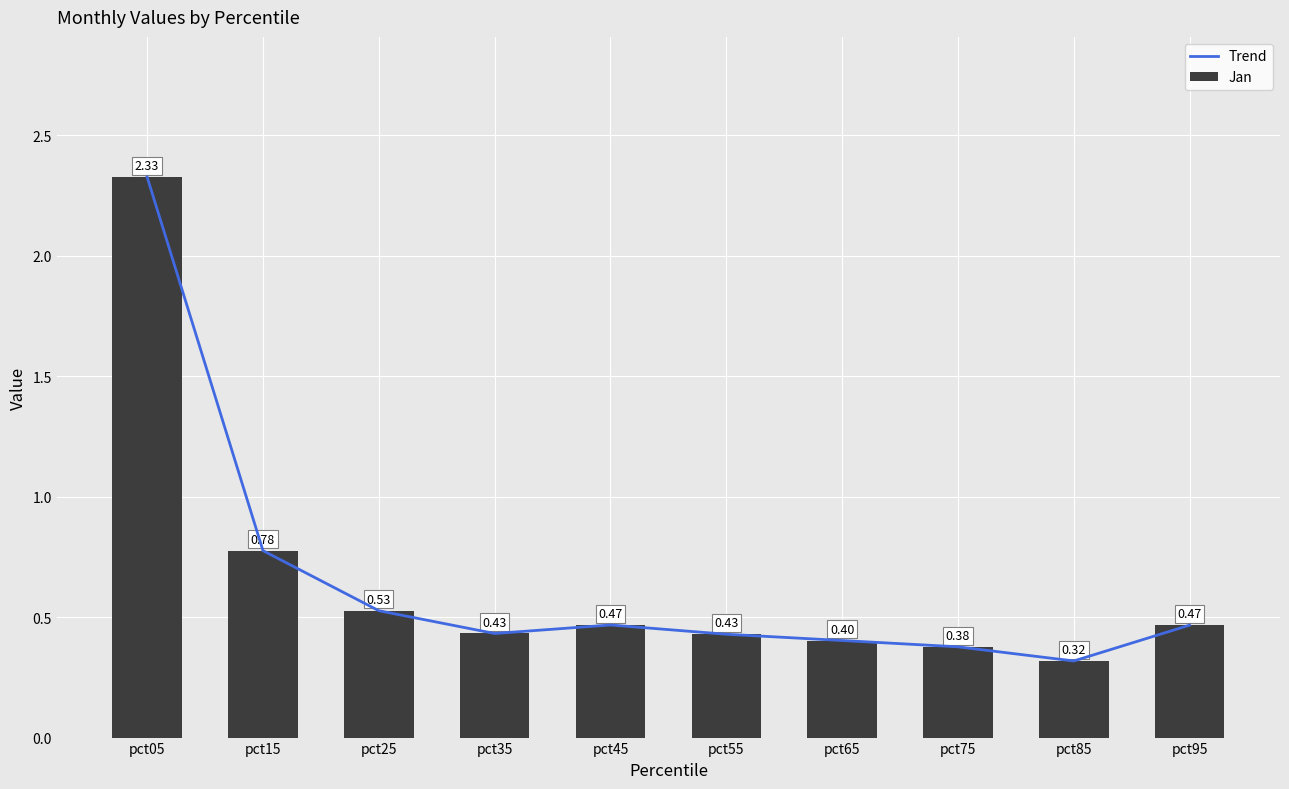

What is the value of the Jan bar at the 2nd from the left?

0.8